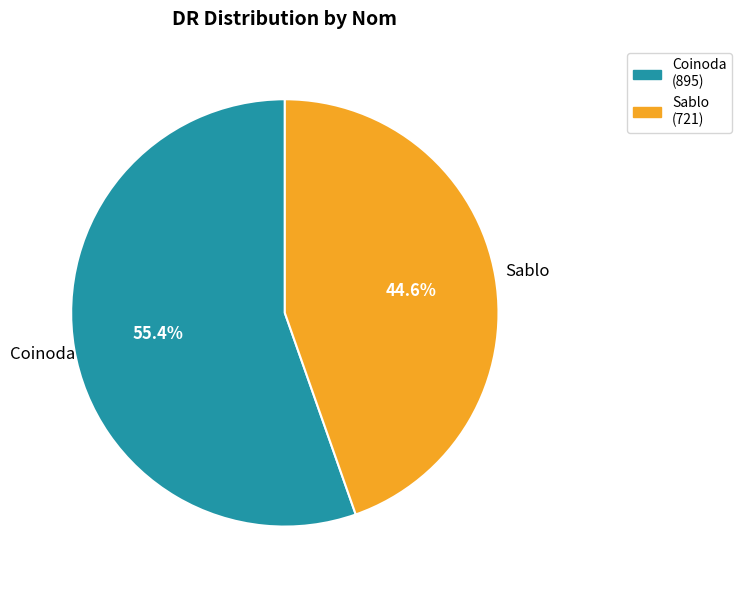

What is the ratio of the value at Coinoda to the value at Sablo?

1.2